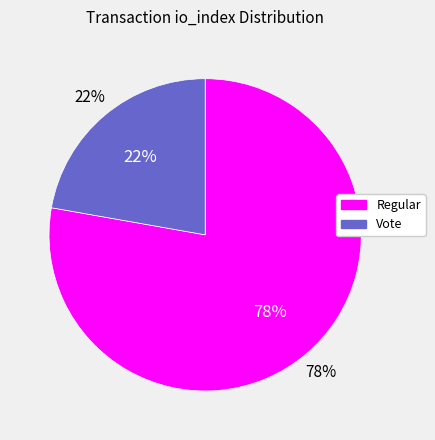

Does any single category account for the majority?

Yes